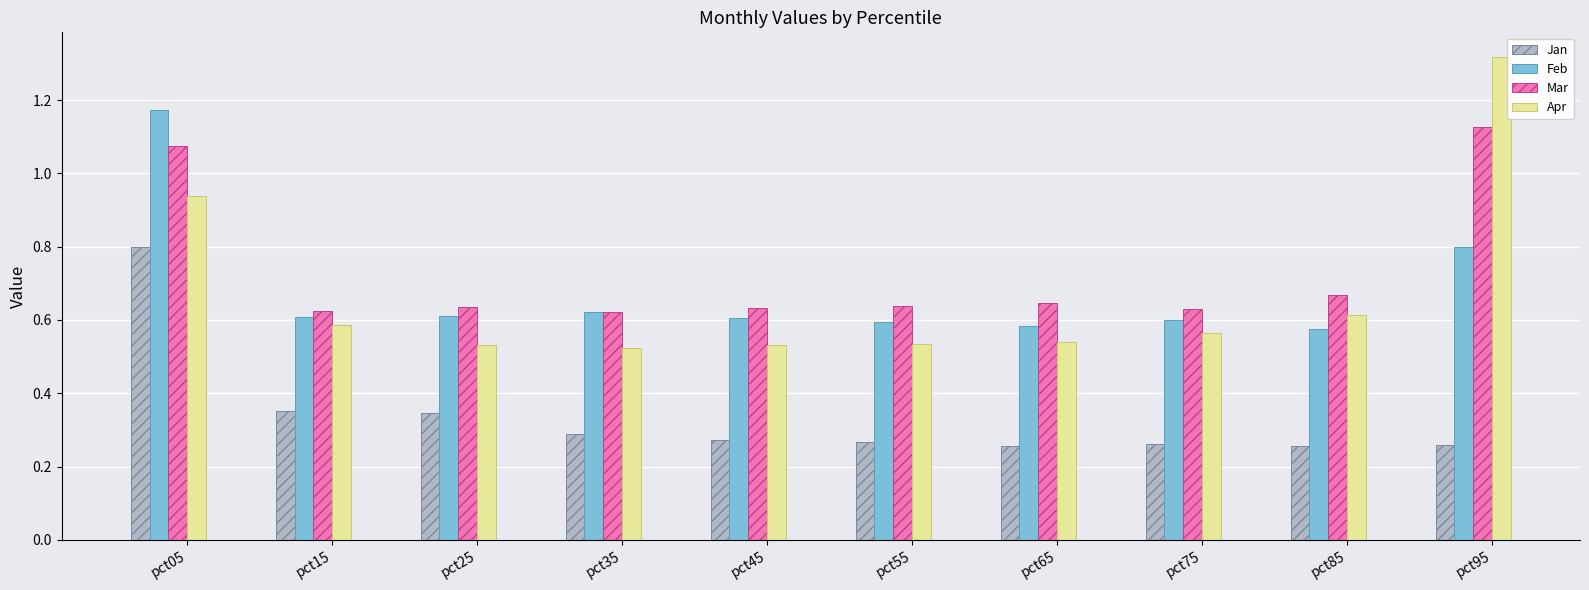

How many bars are there in total?

40